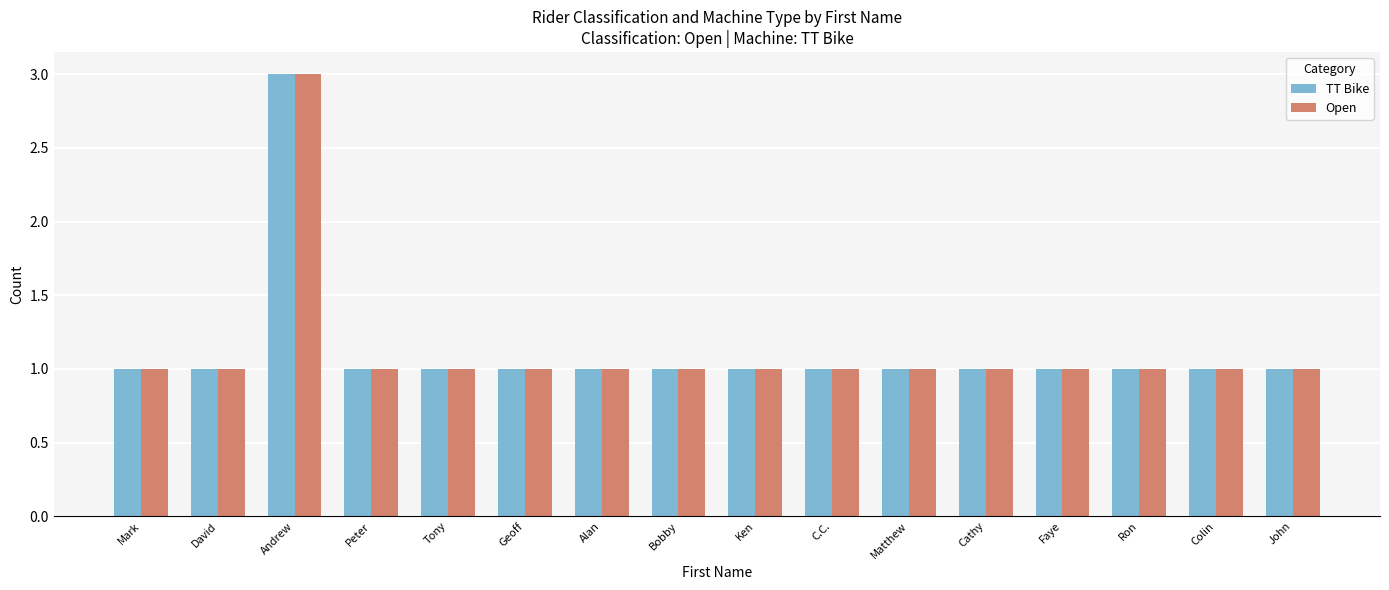

Reading left to right, transcribe all the data shown in this chart.

TT Bike: 1	1	3	1	1	1	1	1	1	1	1	1	1	1	1	1
Open: 1	1	3	1	1	1	1	1	1	1	1	1	1	1	1	1